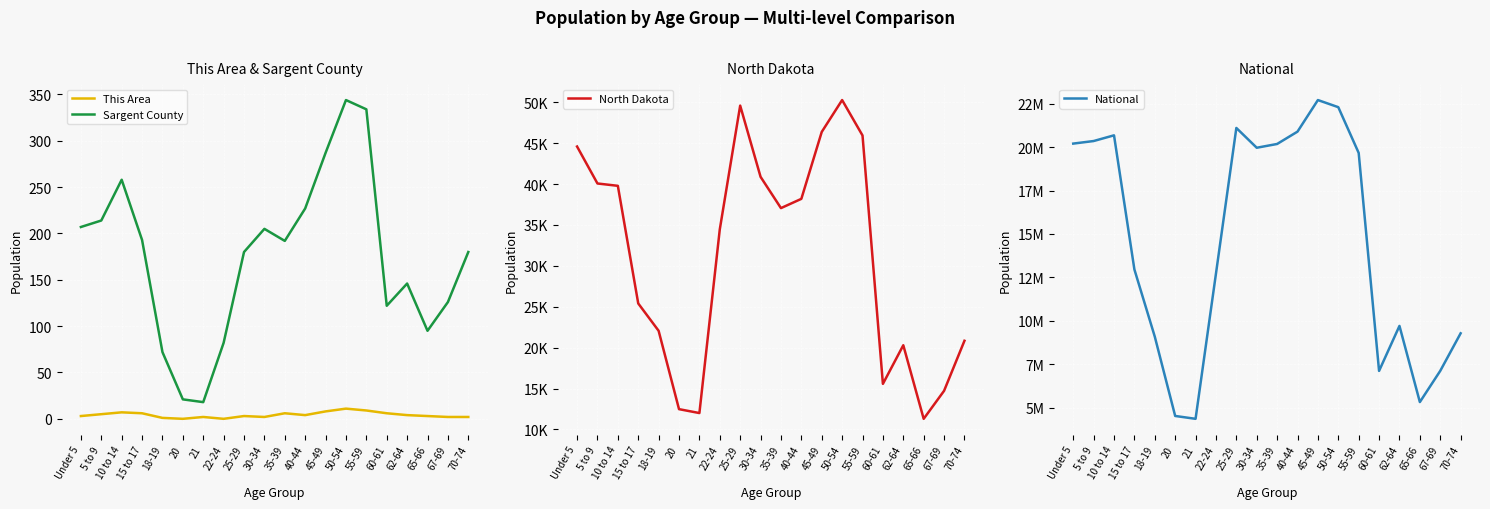

Which series has the largest range (max minus min)?

National